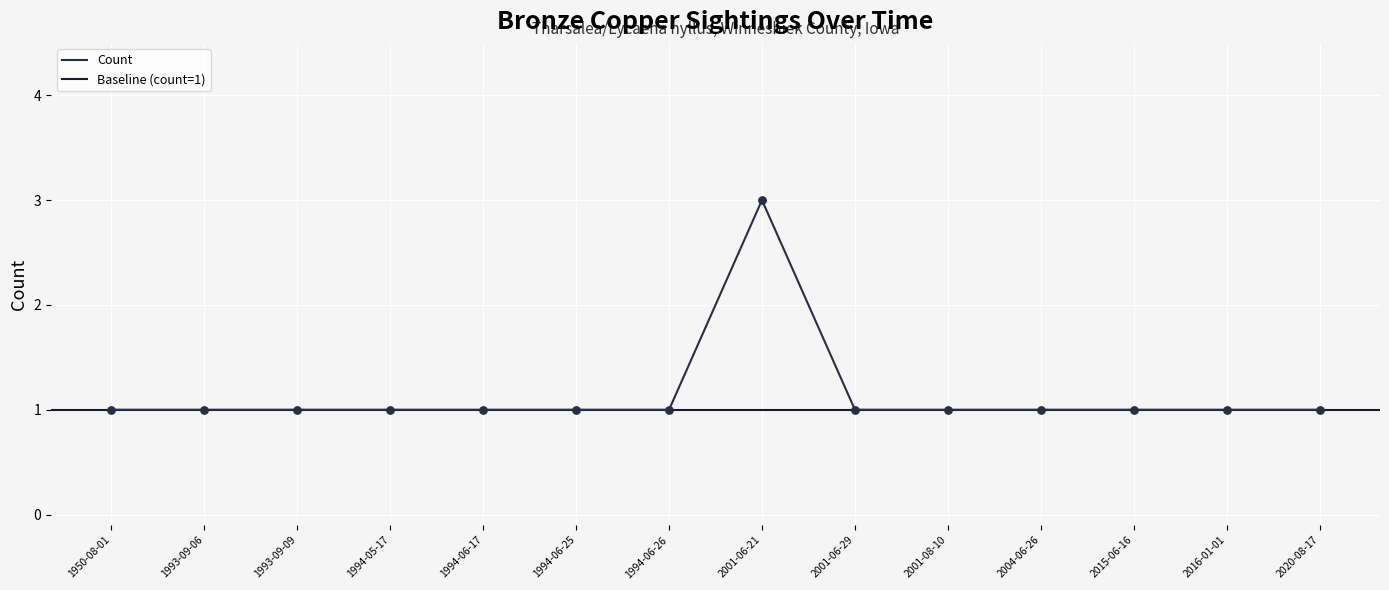

Approximately how many times larger is the value at 2001-06-21 compared to 1994-06-17?

3.0